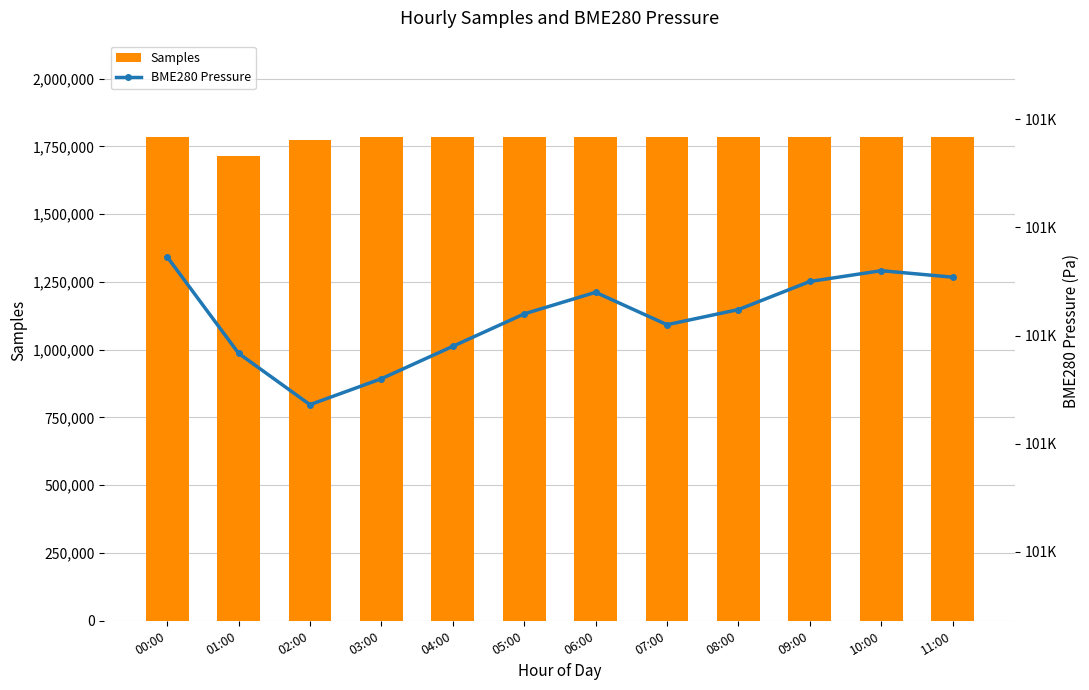

List the labels in order of BME280 Pressure value, smallest first.

02:00, 03:00, 01:00, 04:00, 07:00, 05:00, 08:00, 06:00, 09:00, 11:00, 10:00, 00:00